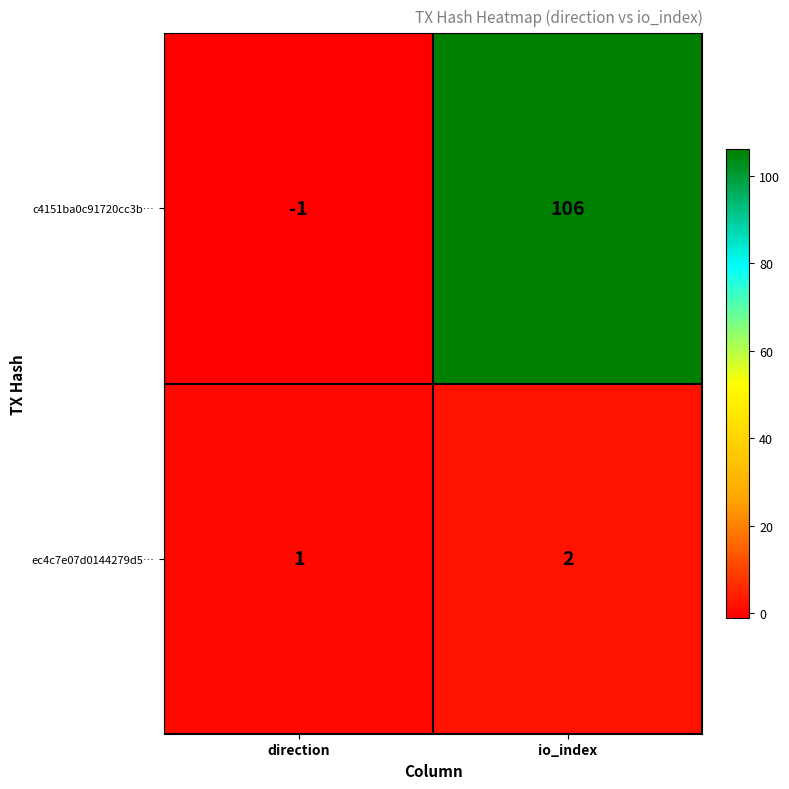

At which category is the sum across all series the highest?

io_index